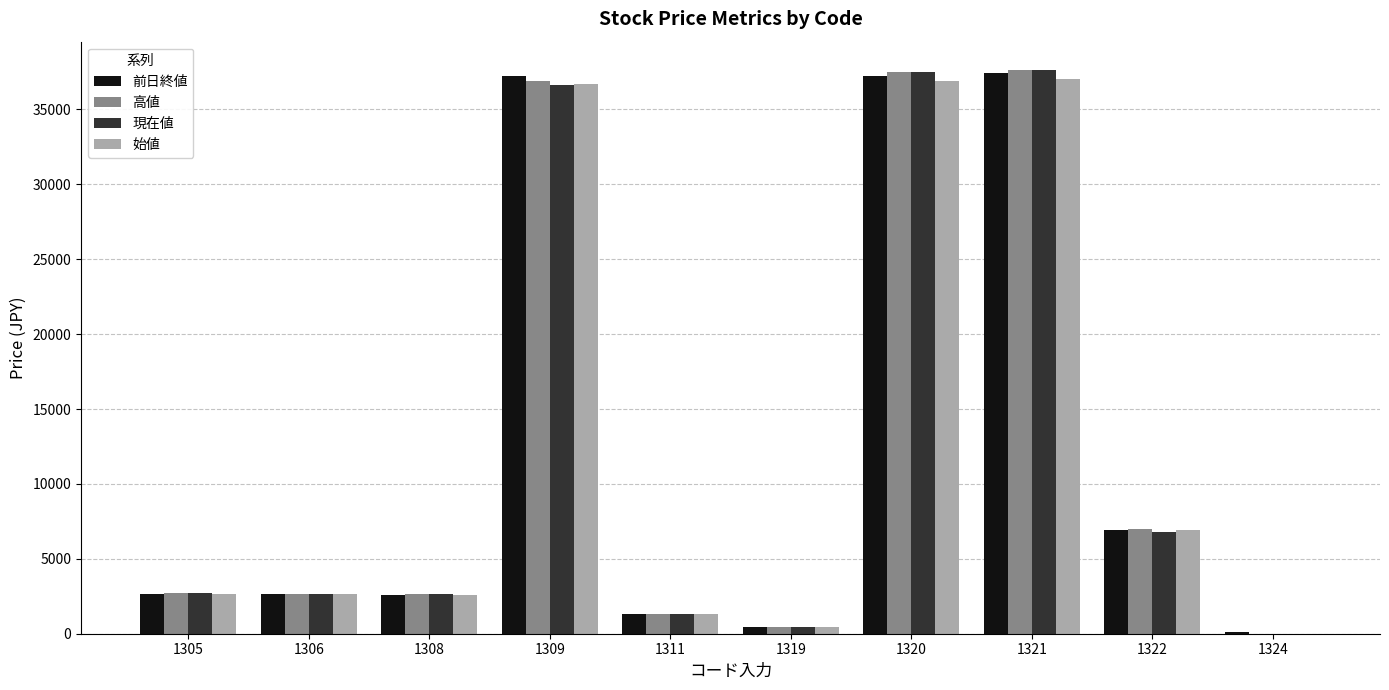

Are the bars grouped side by side (vs. stacked)?

Yes